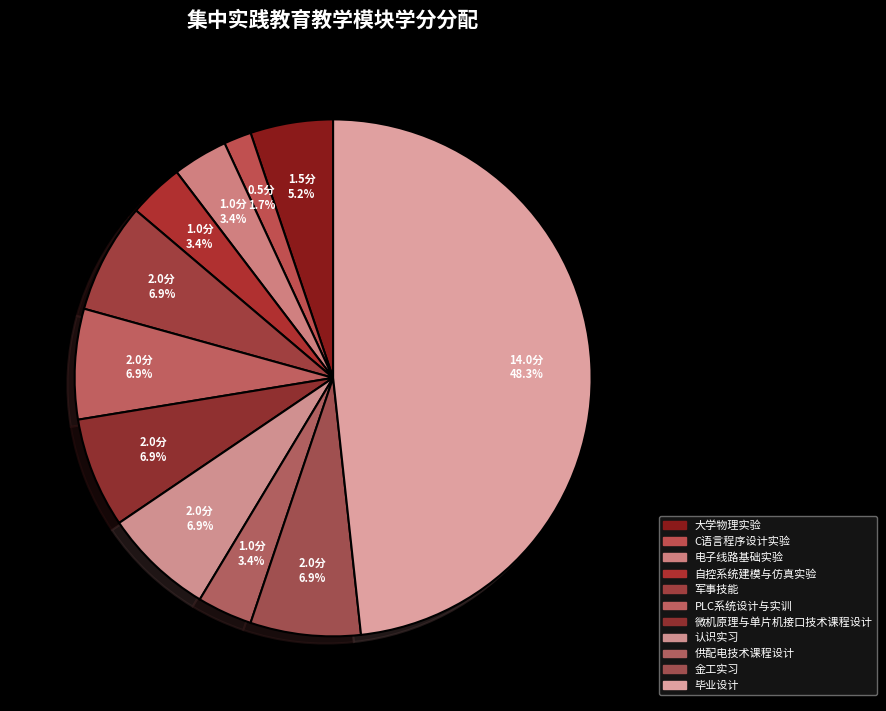

Combined, what portion of the pie is 金工实习 and 供配电技术课程设计?

10.3%